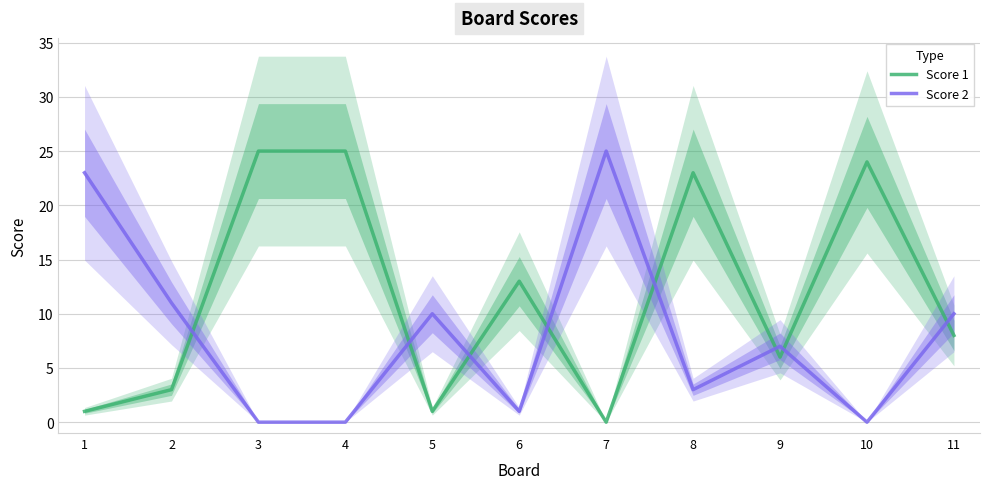

At how many categories does at least one series exceed 16?

6